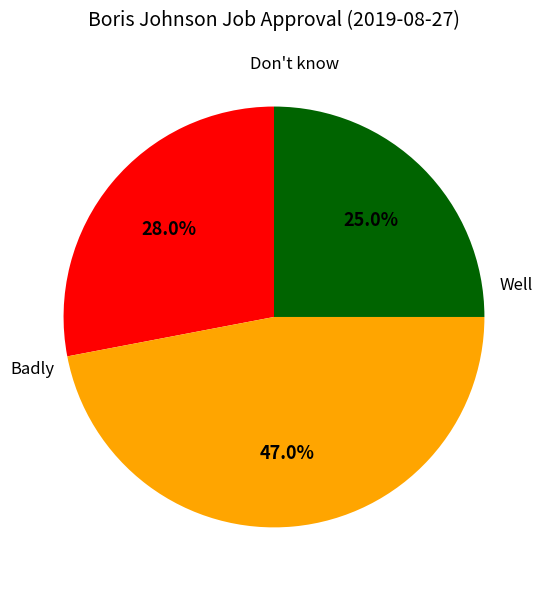

Is there any slice that represents more than half of the pie?

No